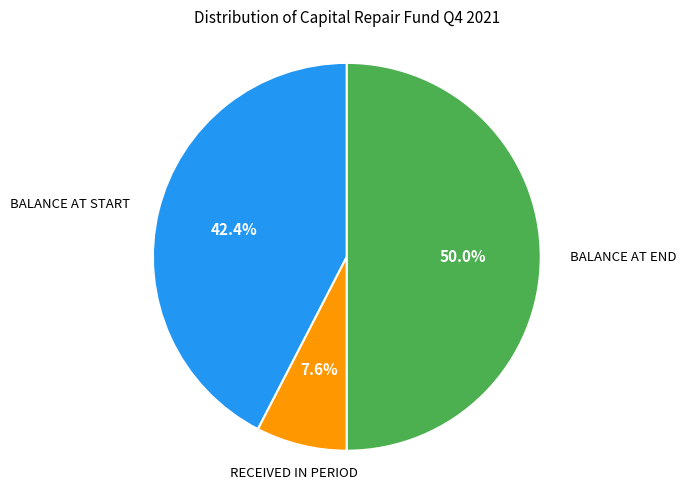

Count the number of slices in the pie.

3